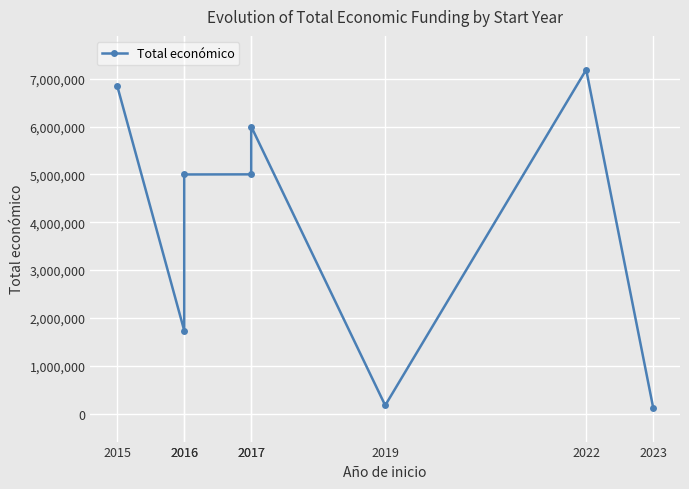

Where is the first local maximum?

2017